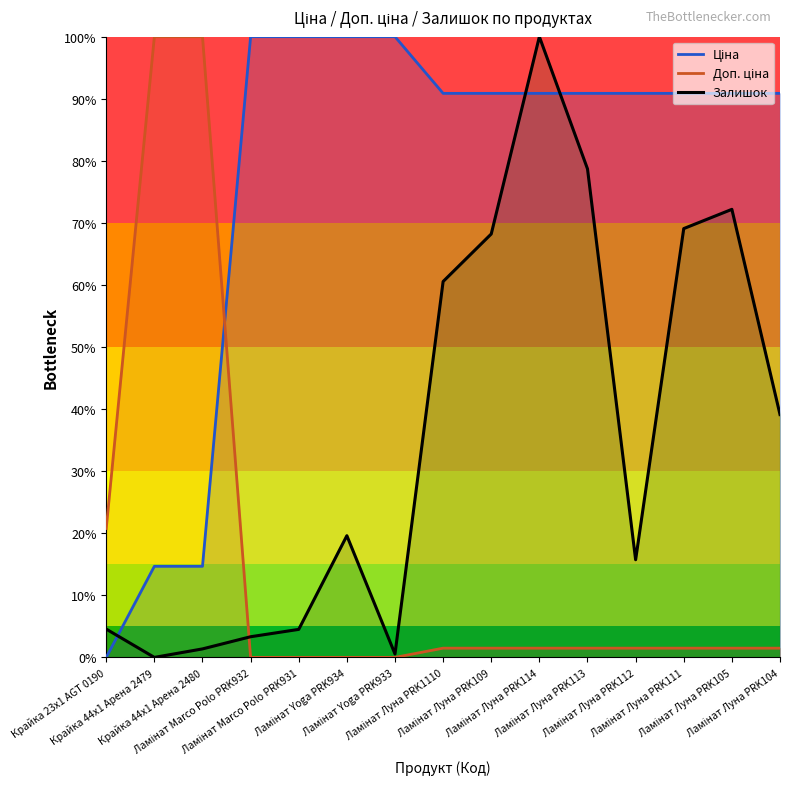

What are all the series names shown in the legend?

Ціна, Доп. ціна, Залишок